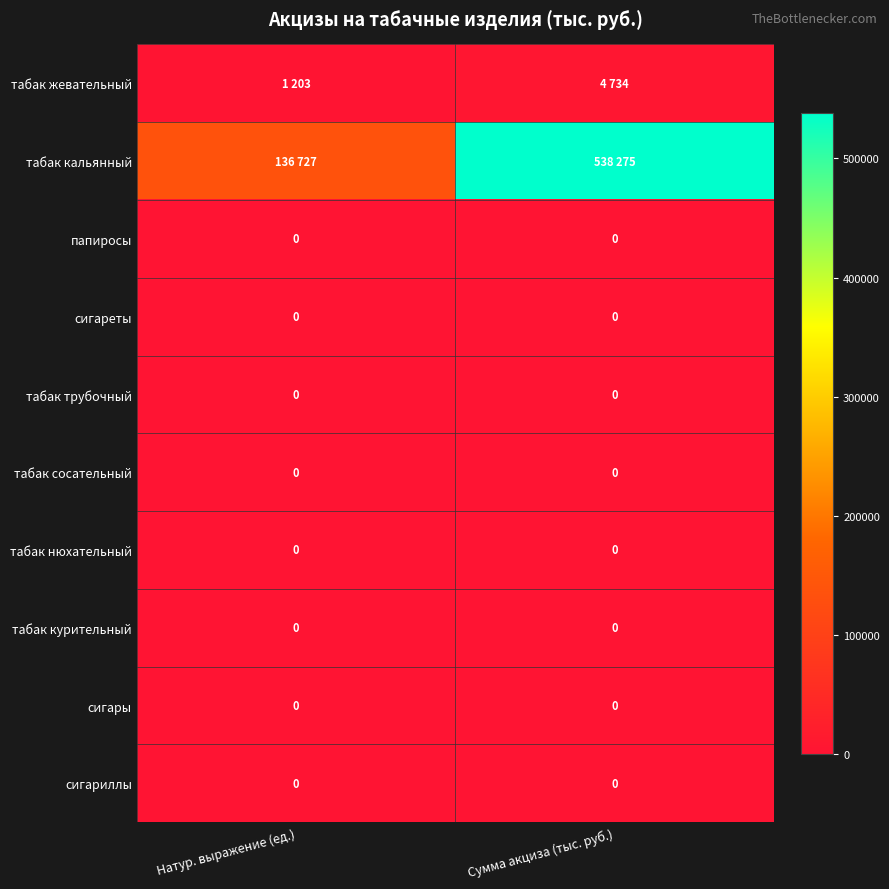

What is the total value across all series at Натур. выражение (ед.)?

137930